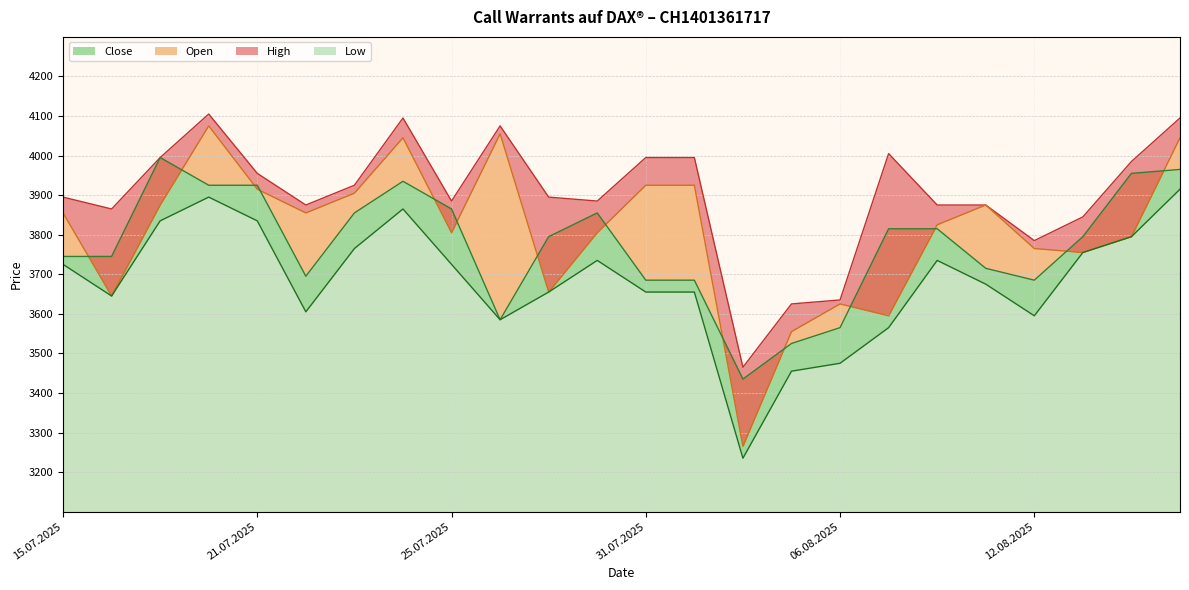

Rank the series at 24.07.2025 from highest to lowest value.

High, Open, Close, Low